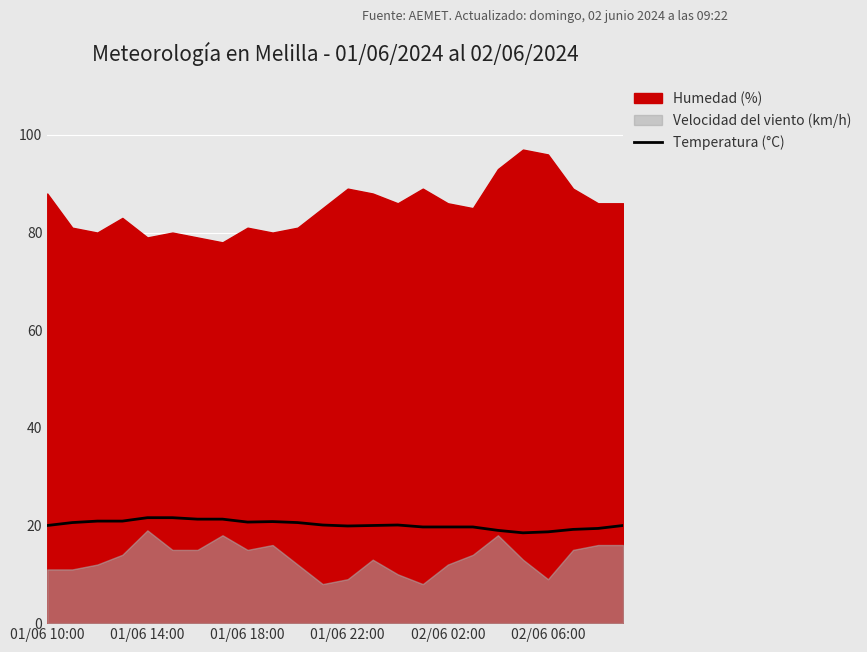

The value of Temperatura (°C) at 01/06 14:00 is 7.7. True or false?

False